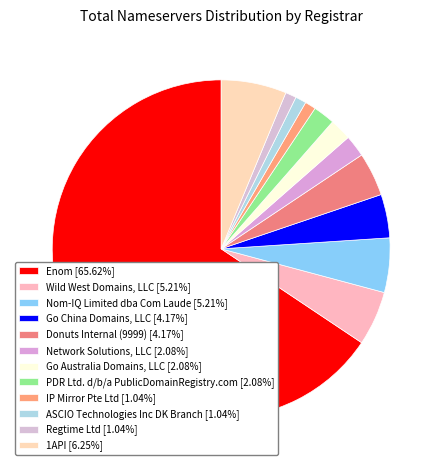

Do 1API and ASCIO Technologies Inc DK Branch together represent more than half of the pie?

No